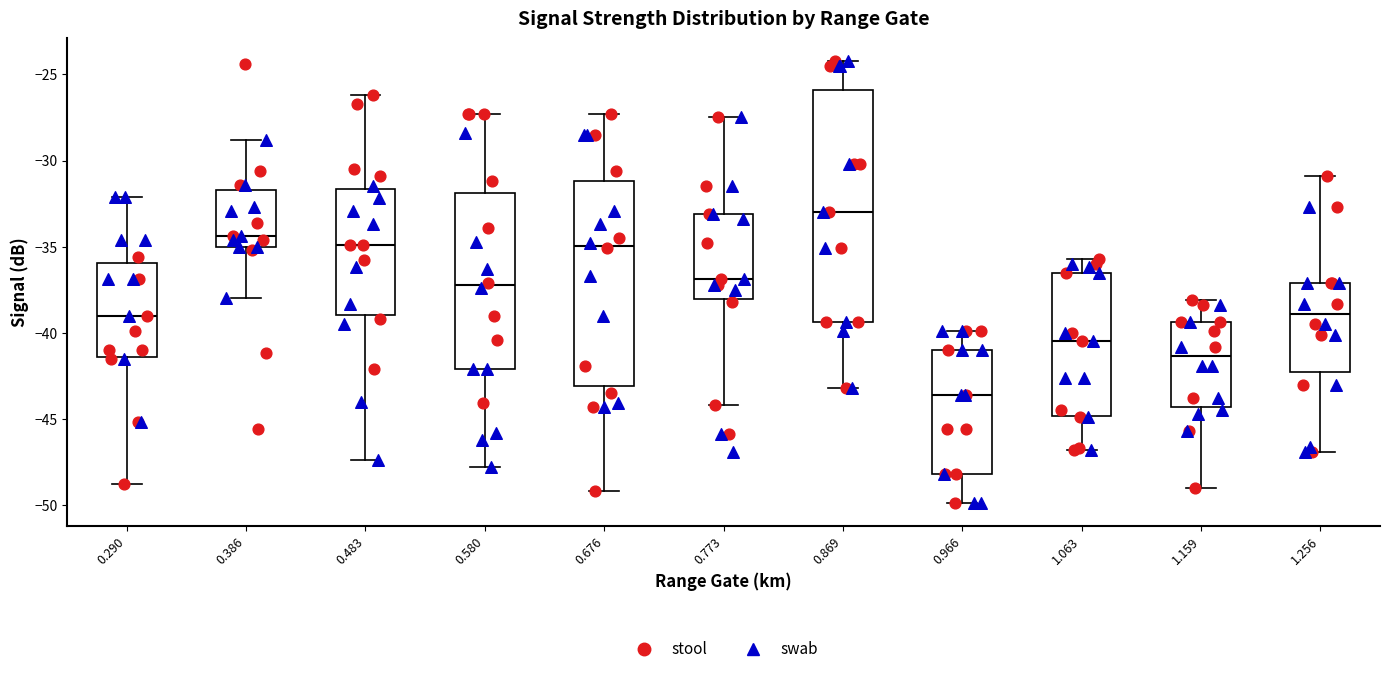

Which box has the highest median line?

0.869